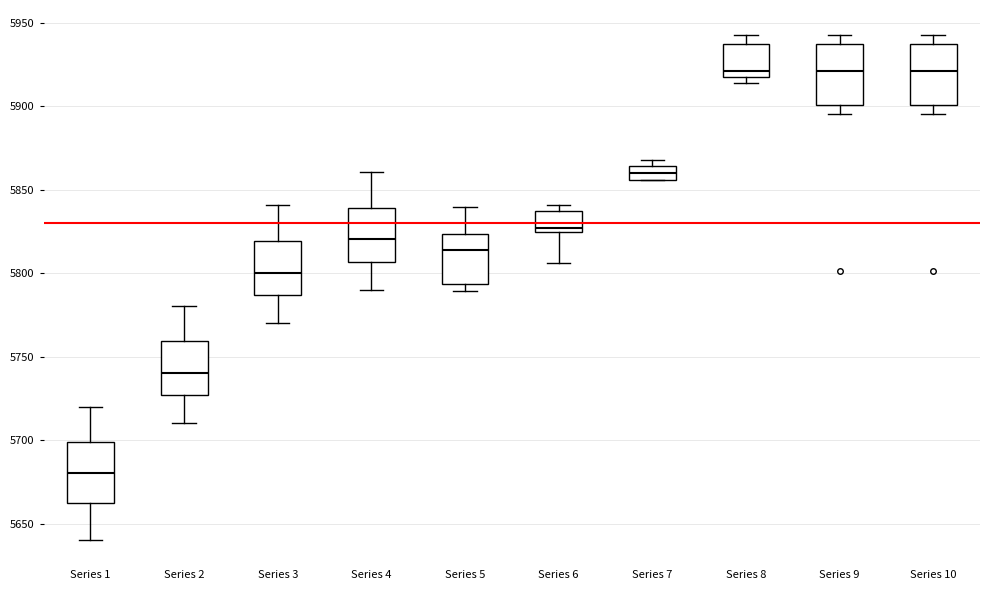

Where does the lower whisker of the box for Series 10 end on the y-axis? The values are not printed on the chart, so give them approximately, as read against the axis.

5895